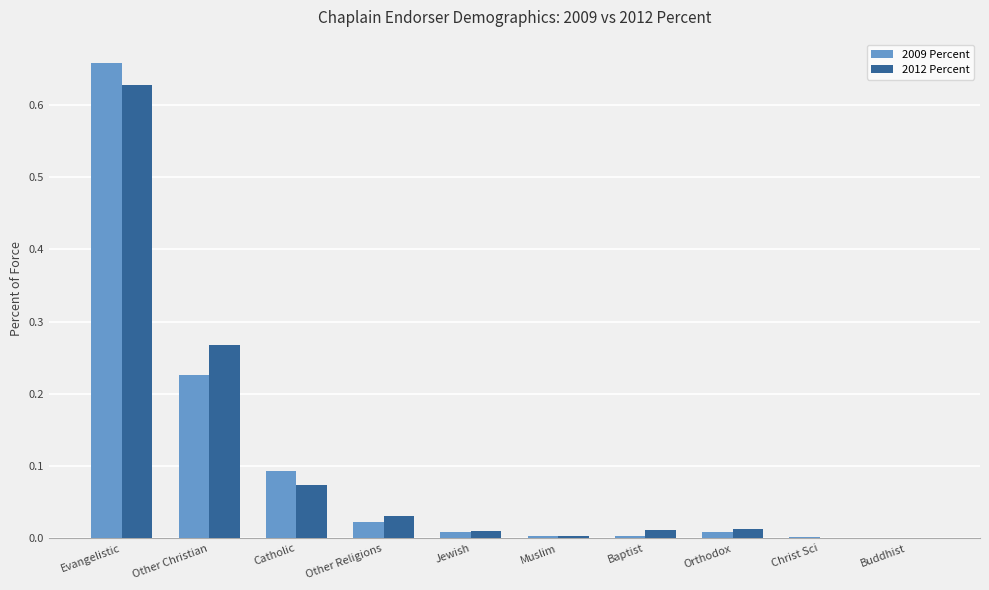

The value of 2009 Percent at Other Religions is 0.0. True or false?

True